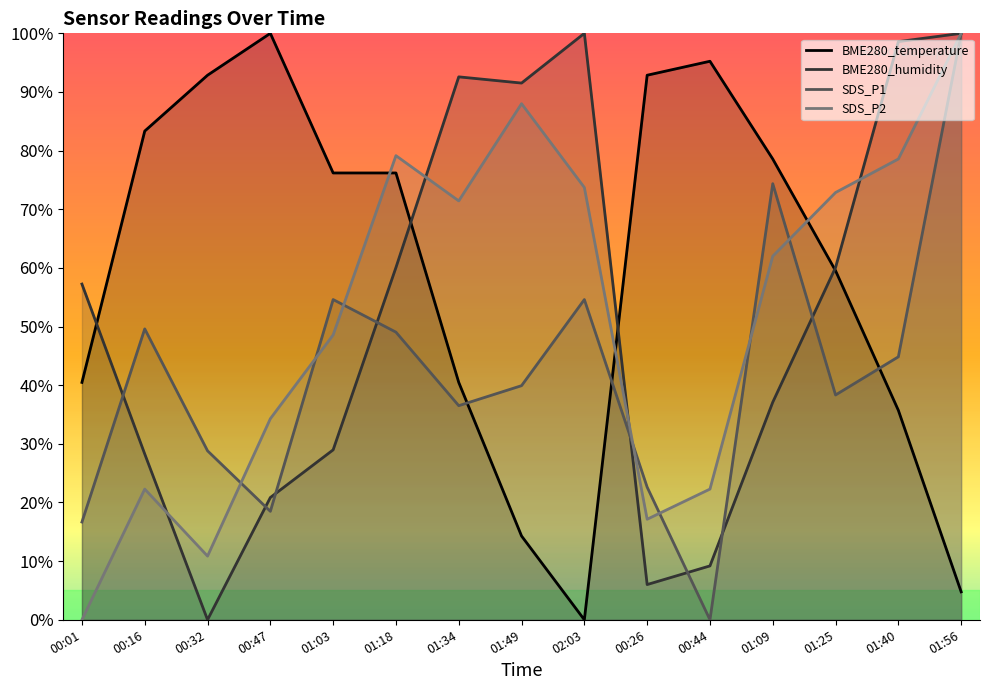

What are all the series names shown in the legend?

BME280_temperature, BME280_humidity, SDS_P1, SDS_P2